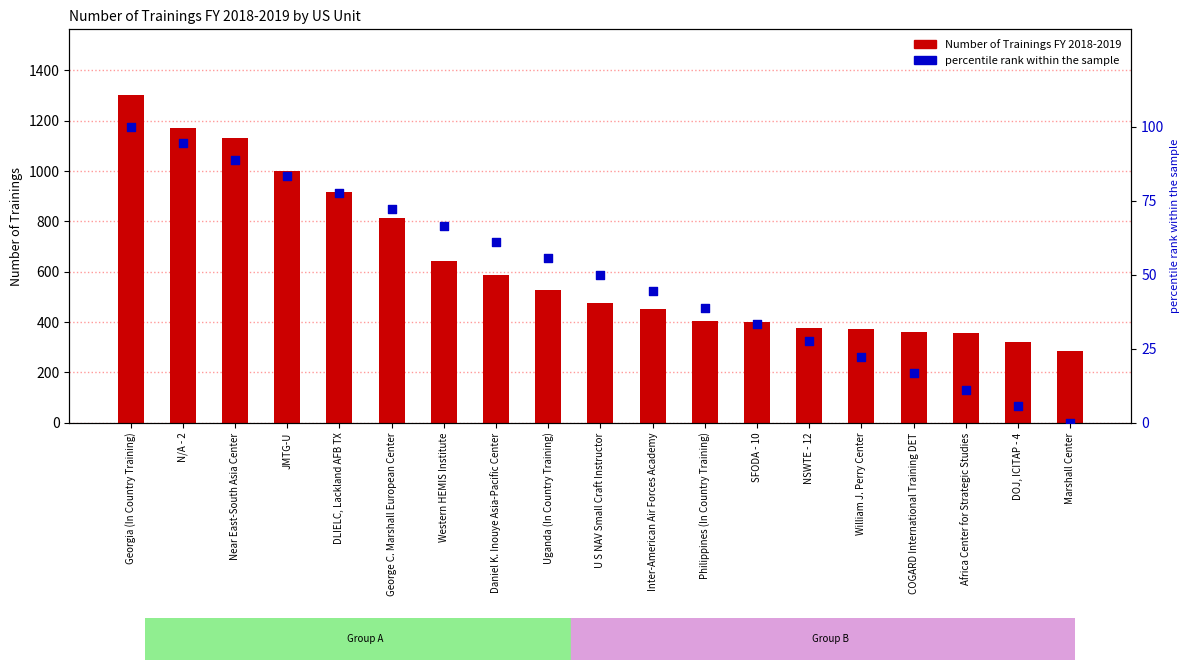

What is the total value across all series at JMTG-U?

1083.3